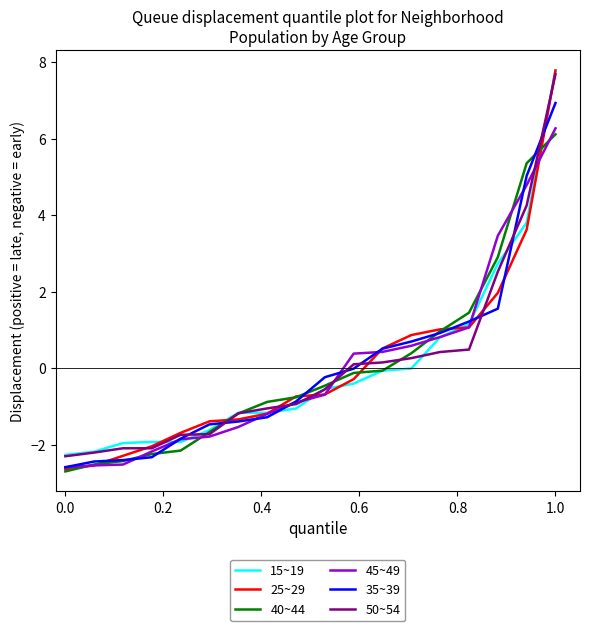

Which series ends up on top after the final intersection of 50~54 and 45~49?

50~54